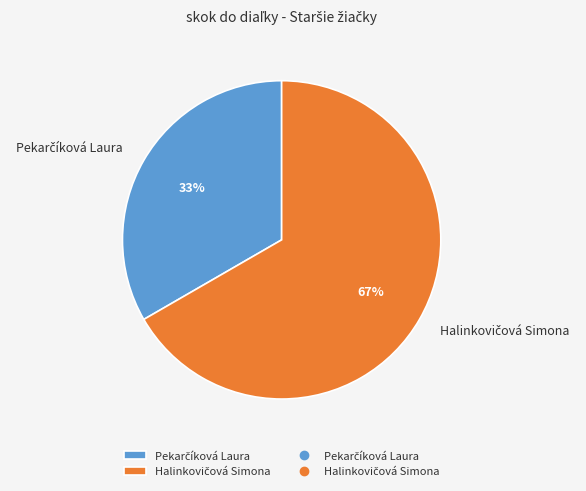

How many slices are in this pie chart?

2